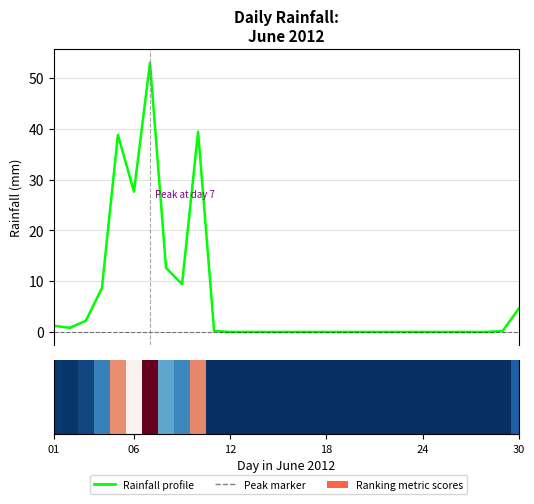

What are all the series names shown in the legend?

Rainfall profile, Ranking metric scores